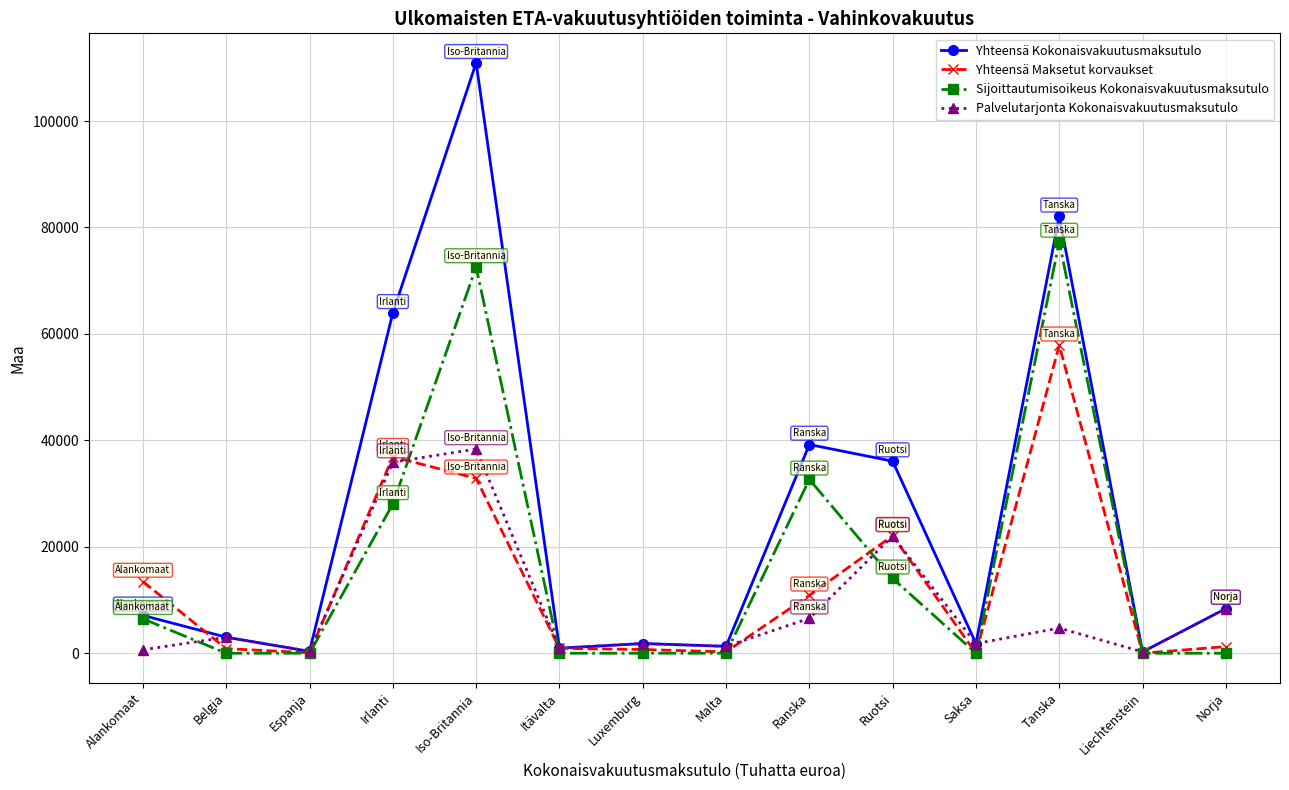

What position from the right is Liechtenstein?

2